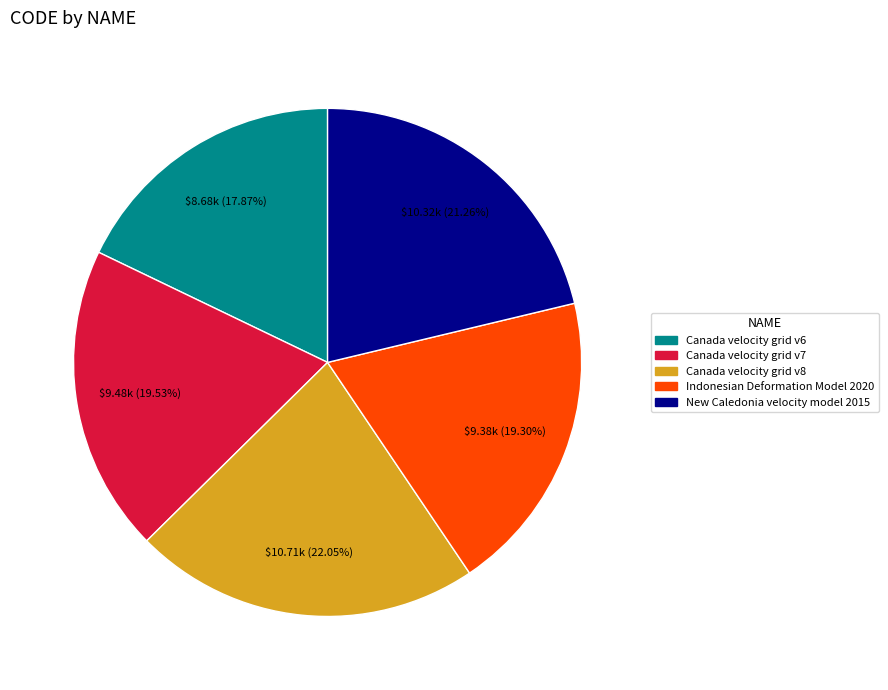

How much of the chart is everything except Canada velocity grid v8?

78.0%